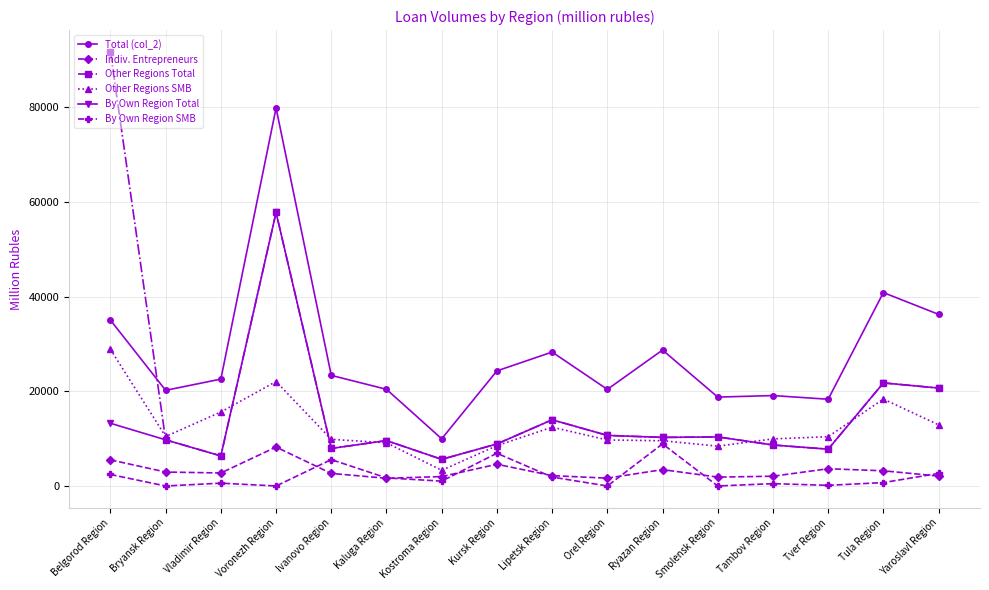

What is the difference between the Indiv. Entrepreneurs values at Lipetsk Region and Orel Region?

525